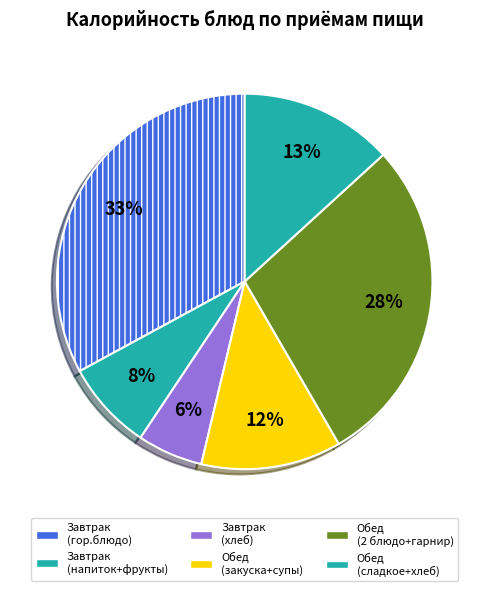

How many segments does this pie chart have?

6